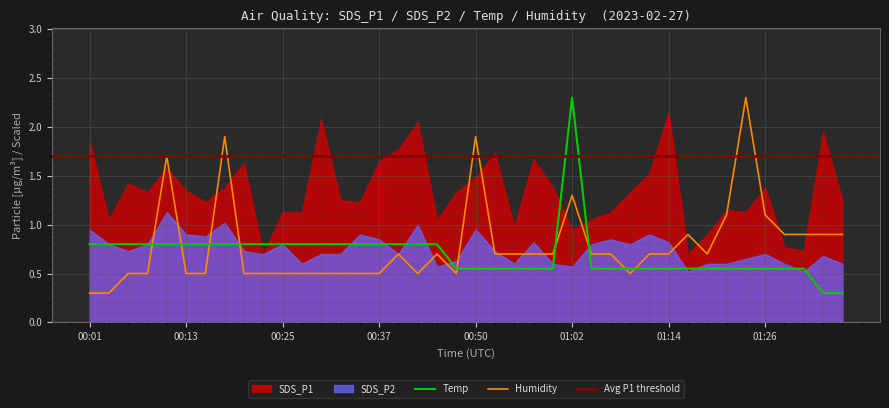

What is the difference between the maximum and minimum values in the Temp series?

2.0